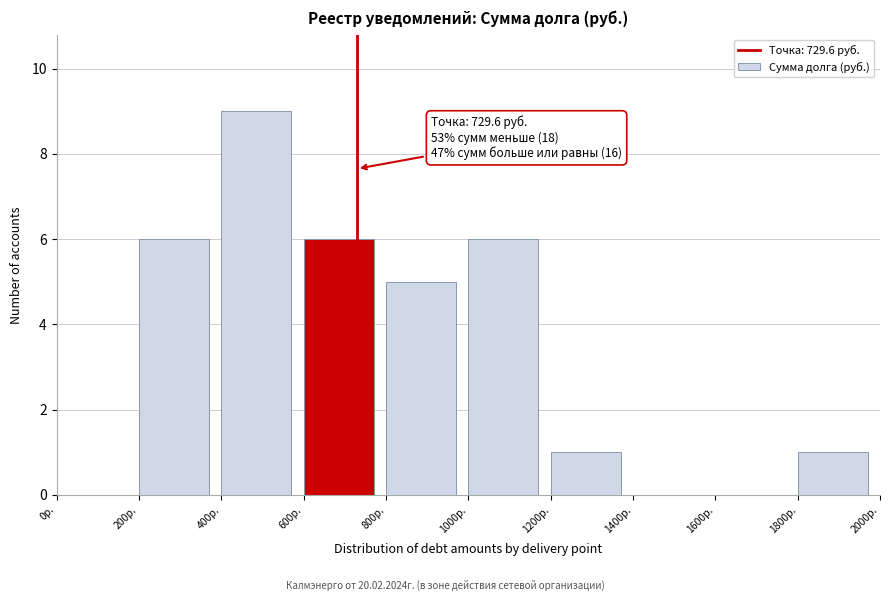

Over which range of the x-axis is the bar tallest?

400 to 600